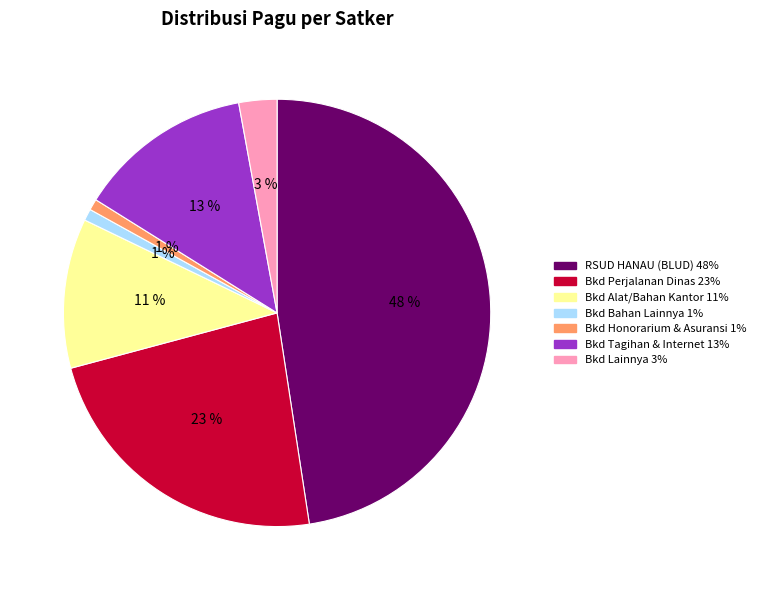

To the nearest percent, what is the difference between the largest and smallest slice percentages?

47%